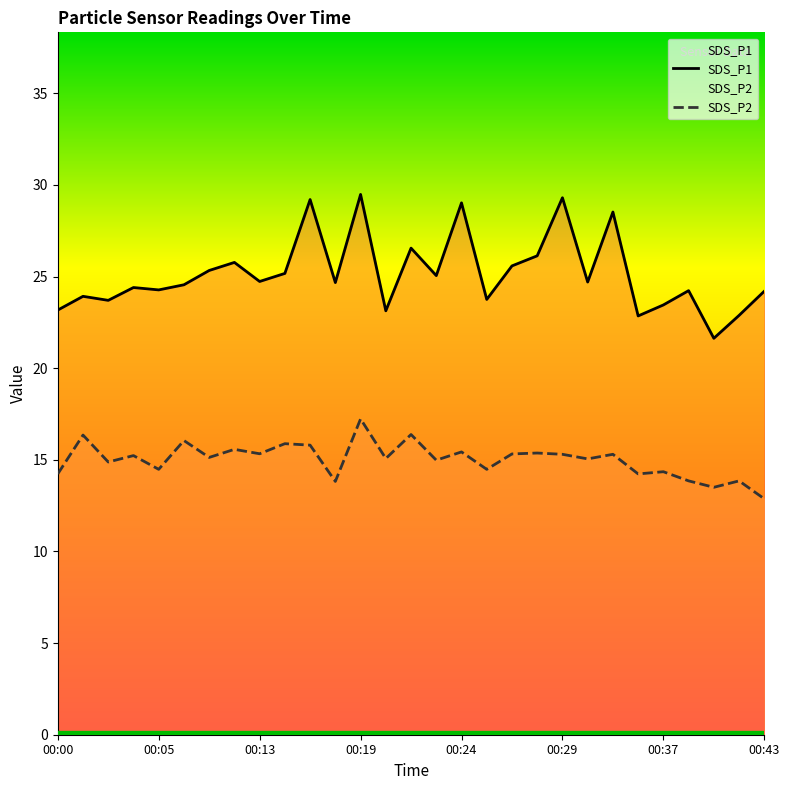

What is the difference between the maximum and minimum values in the SDS_P2 series?

4.4